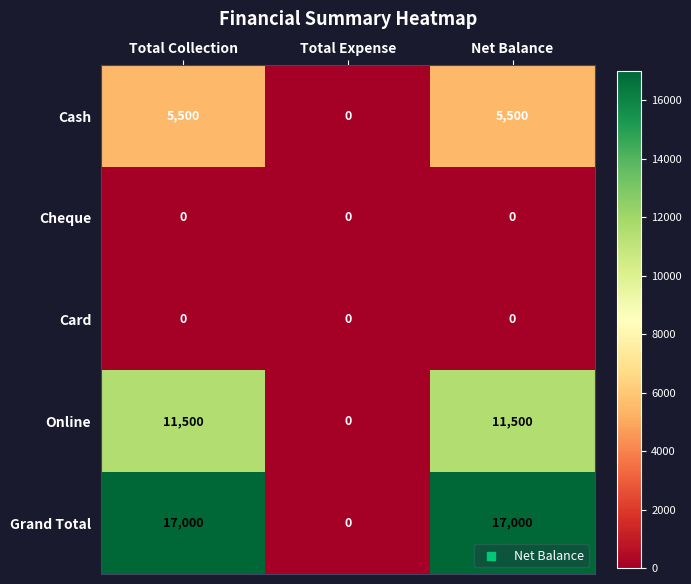

The value of Card at Total Collection is 0. True or false?

True